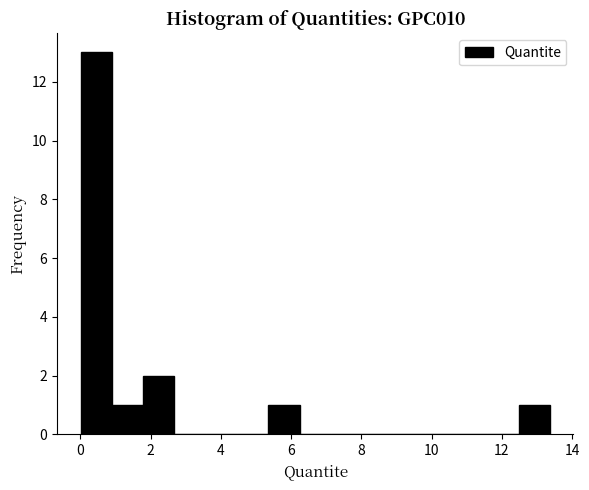

Reading left to right, transcribe this chart: for each bar, give the range it covers on the x-axis and its height. Neither the bar edges nor the heights are printed on the chart, so give them approximately, as read against the axes.

0.0 to 1.0: 13
1.0 to 1.8: 1
1.8 to 2.6: 2
2.6 to 3.6: 0
3.6 to 4.4: 0
4.4 to 5.4: 0
5.4 to 6.2: 1
6.2 to 7.2: 0
7.2 to 8.0: 0
8.0 to 9.0: 0
9.0 to 9.8: 0
9.8 to 10.6: 0
10.6 to 11.6: 0
11.6 to 12.4: 0
12.4 to 13.4: 1